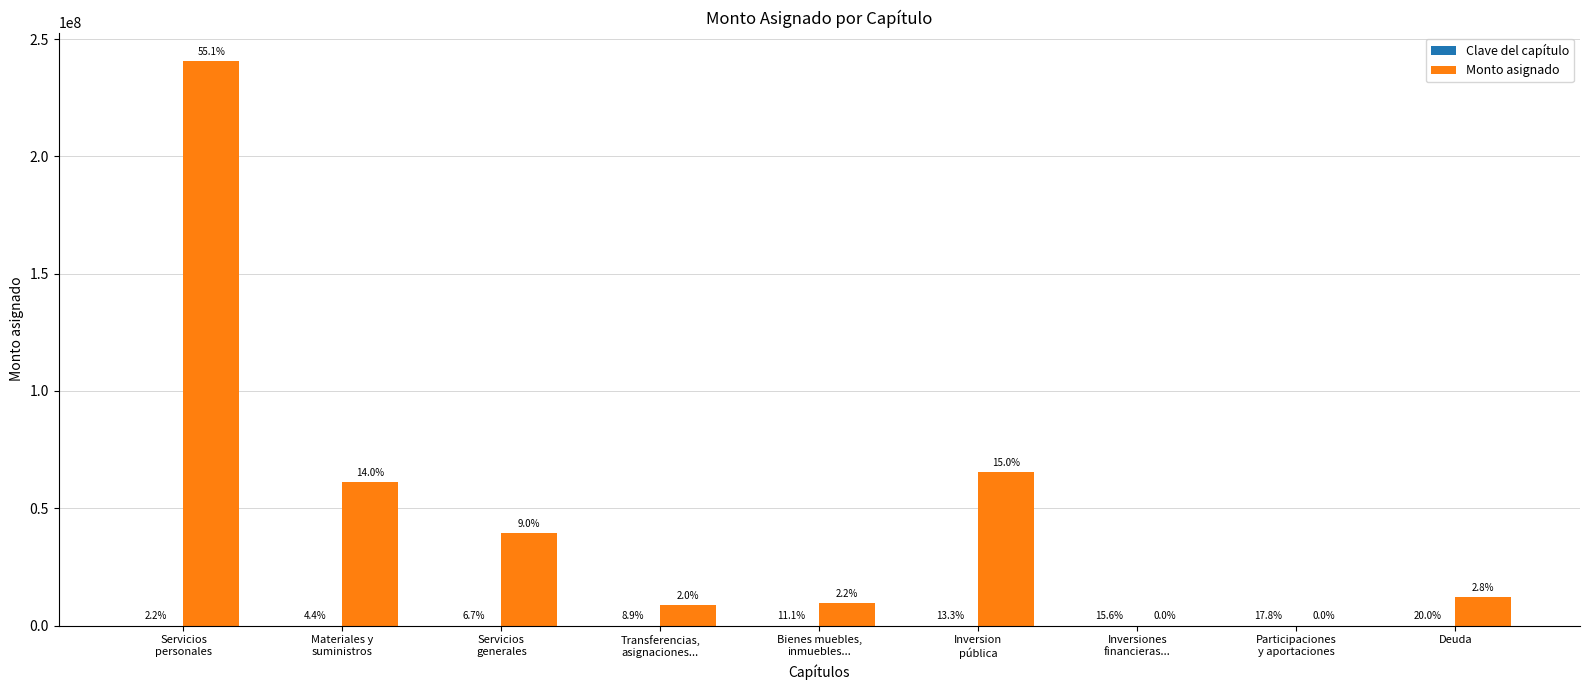

What is the label of the 6th bar from the left?

Inversion
pública